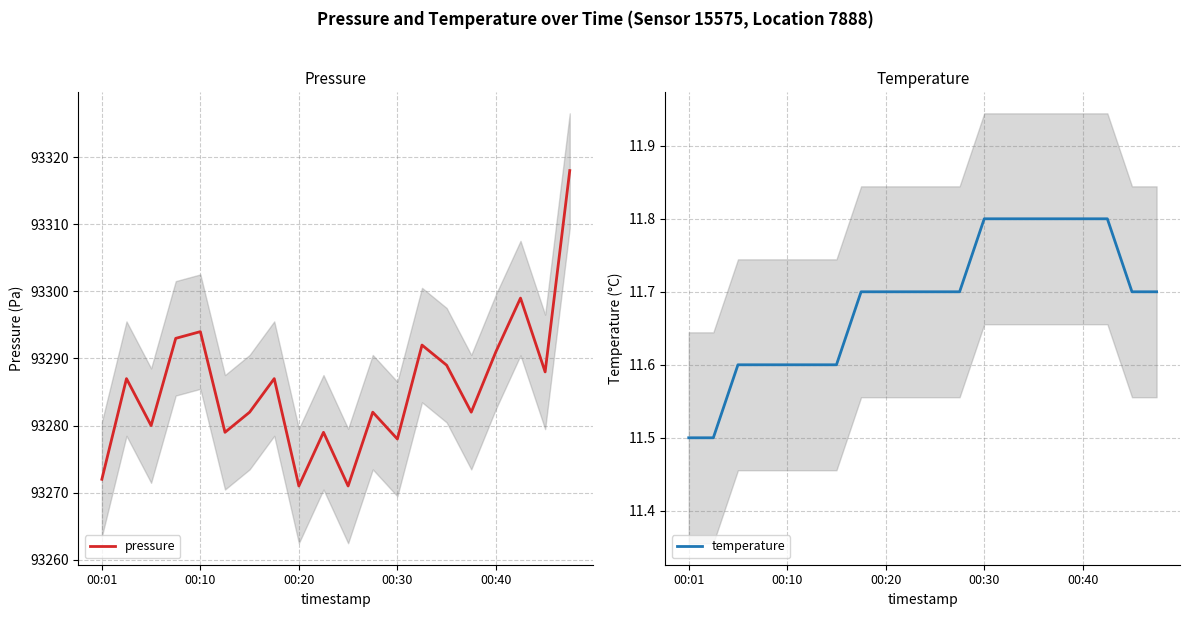

What is the total value across all series at 17?

93310.8